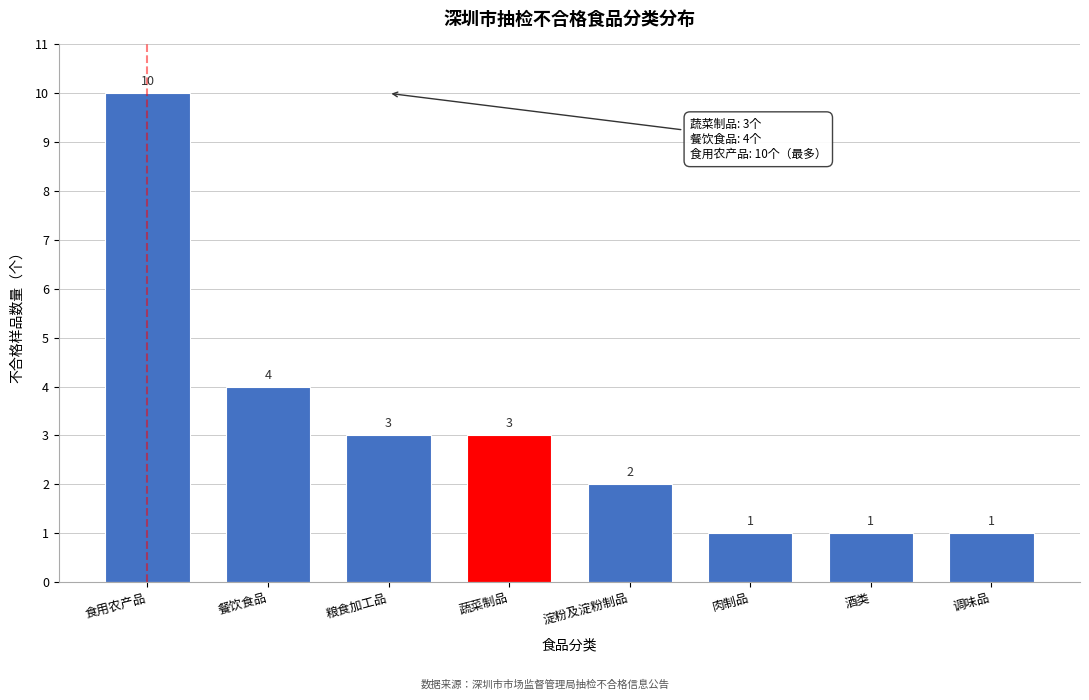

Reading left to right, what are all the values shown in this chart?

食用农产品=10	餐饮食品=4	粮食加工品=3	蔬菜制品=3	淀粉及淀粉制品=2	肉制品=1	酒类=1	调味品=1